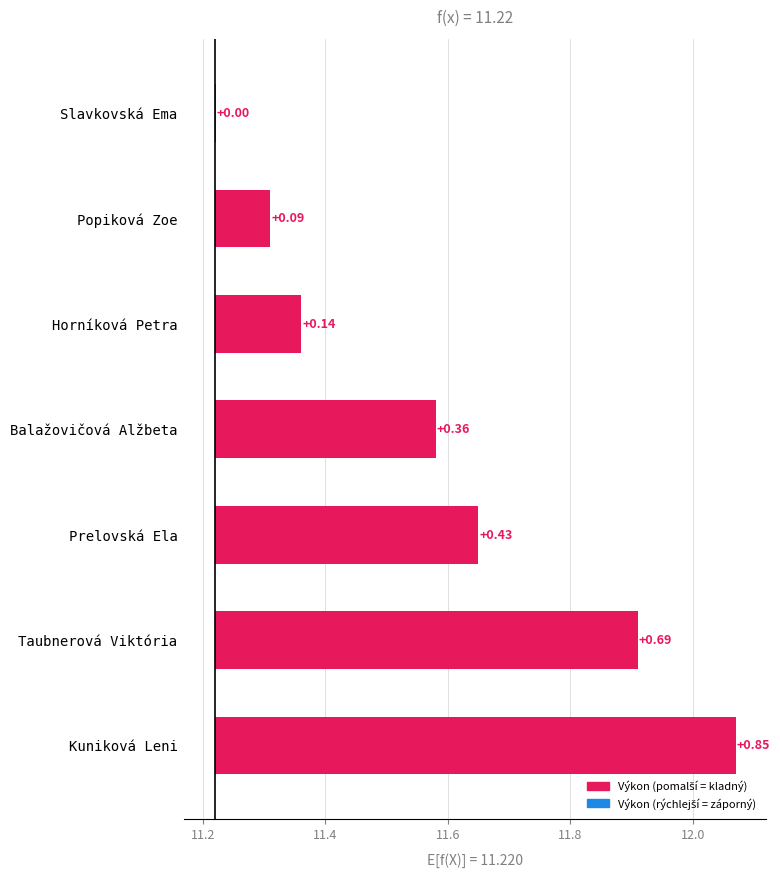

What is the average value?

11.6